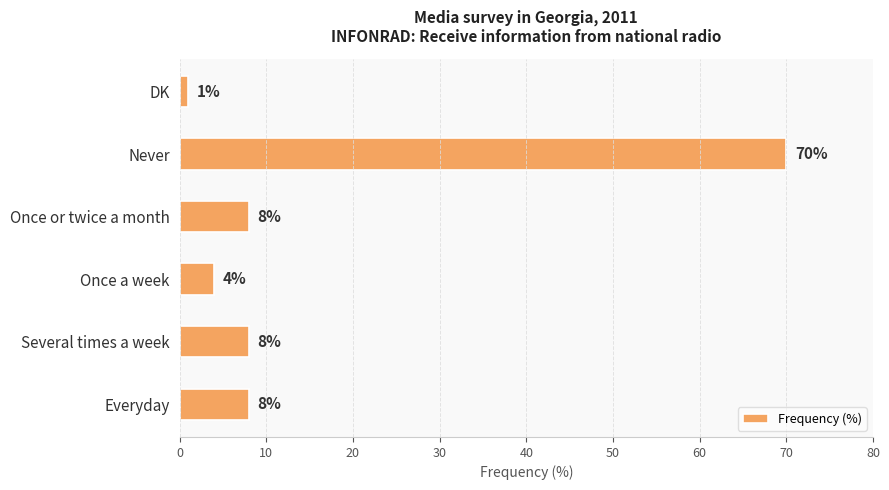

Reading top to bottom, transcribe all the data shown in this chart.

DK=1	Never=70	Once or twice a month=8	Once a week=4	Several times a week=8	Everyday=8